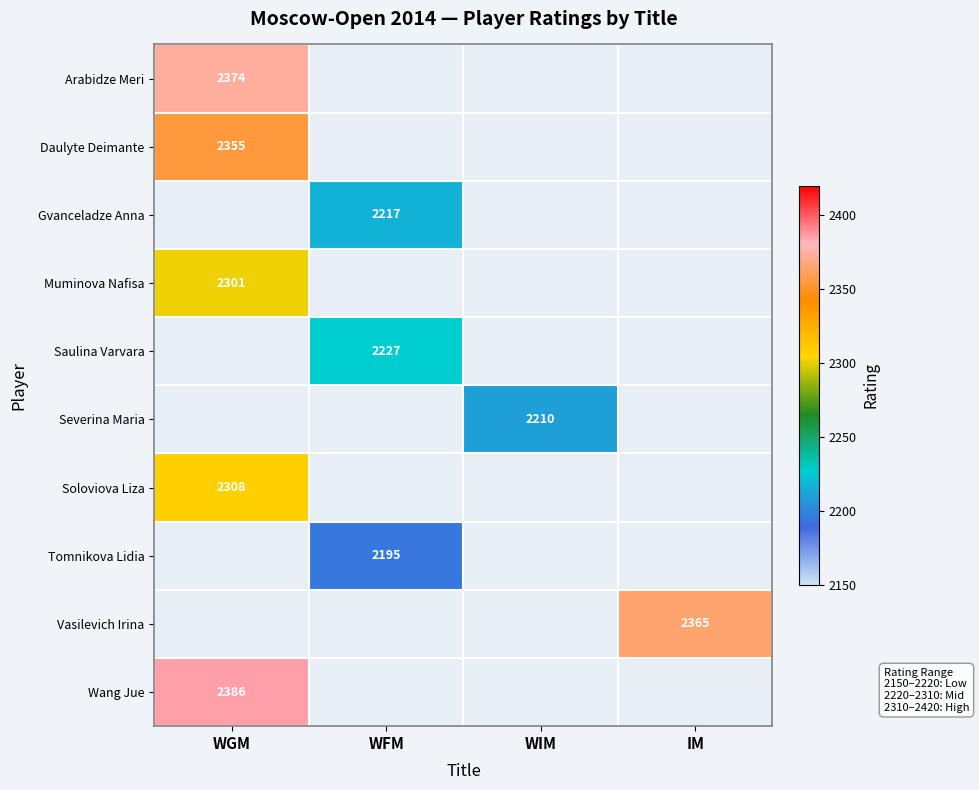

The Muminova Nafisa series shows 2993 at WGM. True or false?

False